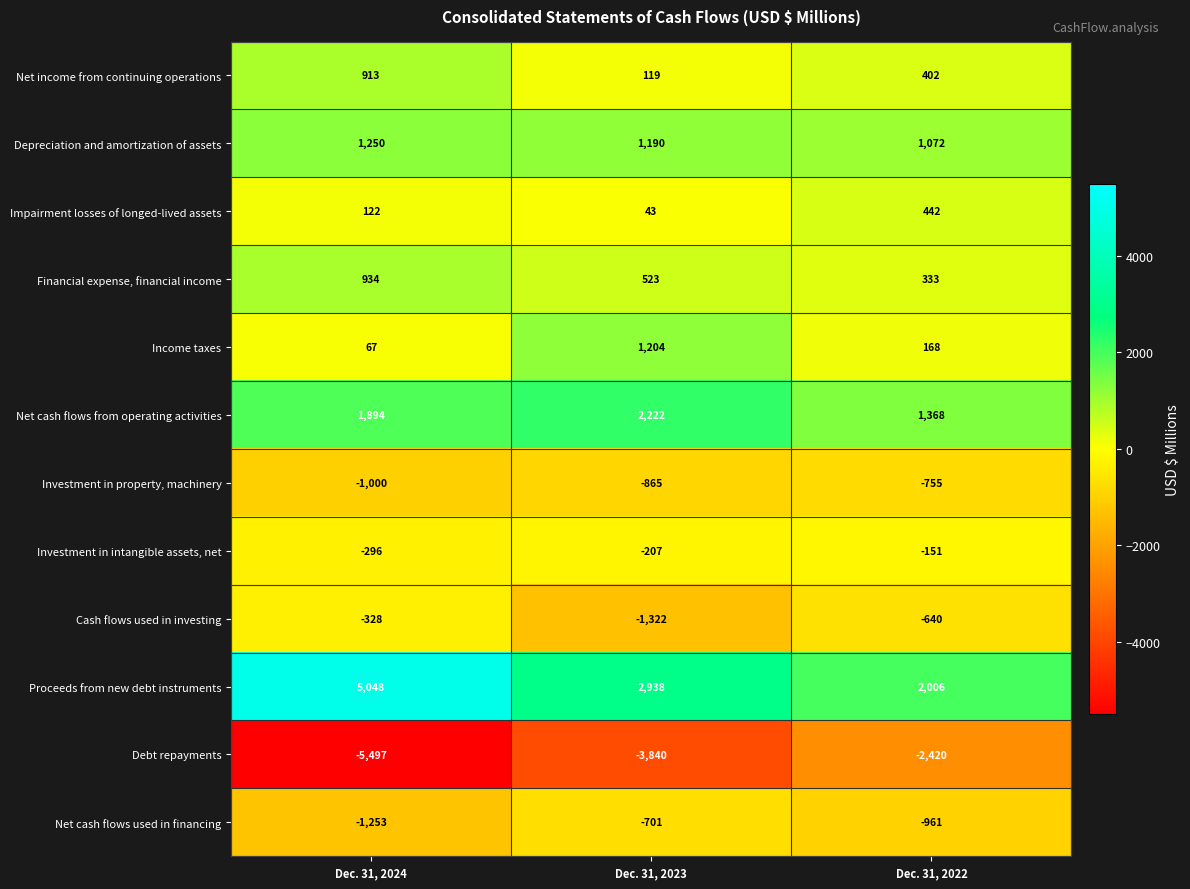

Which series has the largest total across all categories?

Proceeds from new debt instruments